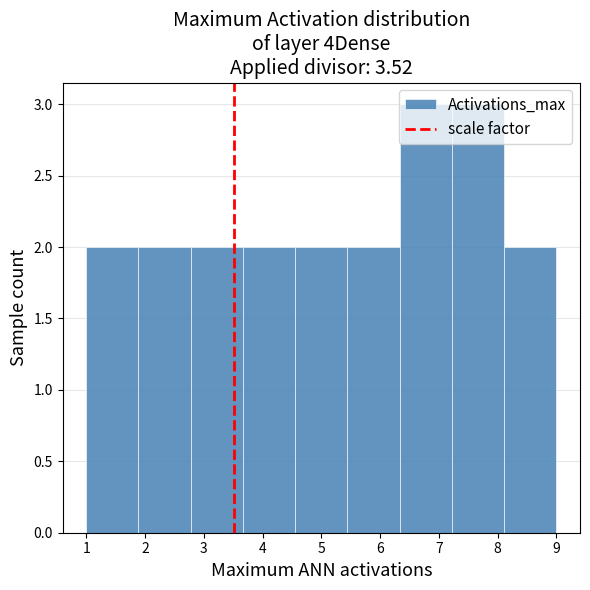

Reading left to right, list every bar in this chart as the range it spans on the x-axis followed by its height. Neither the bar edges nor the heights are printed on the chart, so give them approximately, as read against the axes.

1.0 to 1.9: 2
1.9 to 2.8: 2
2.8 to 3.7: 2
3.7 to 4.6: 2
4.6 to 5.4: 2
5.4 to 6.3: 2
6.3 to 7.2: 3
7.2 to 8.1: 3
8.1 to 9.0: 2